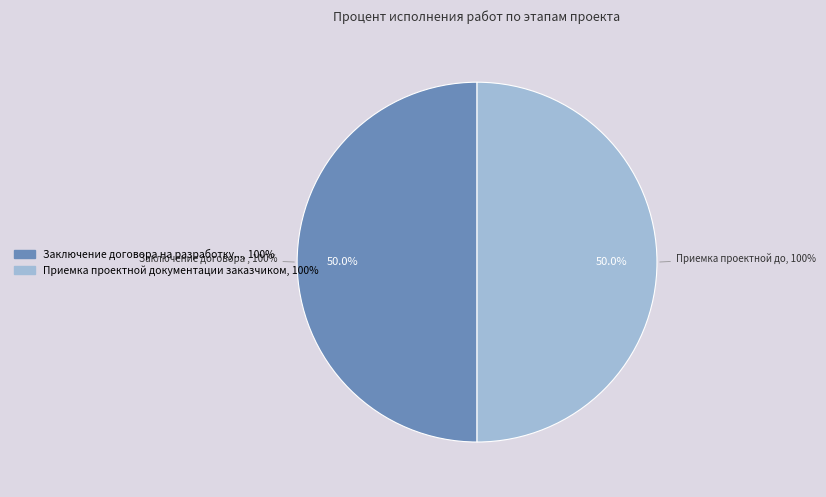

Count the number of slices in the pie.

8